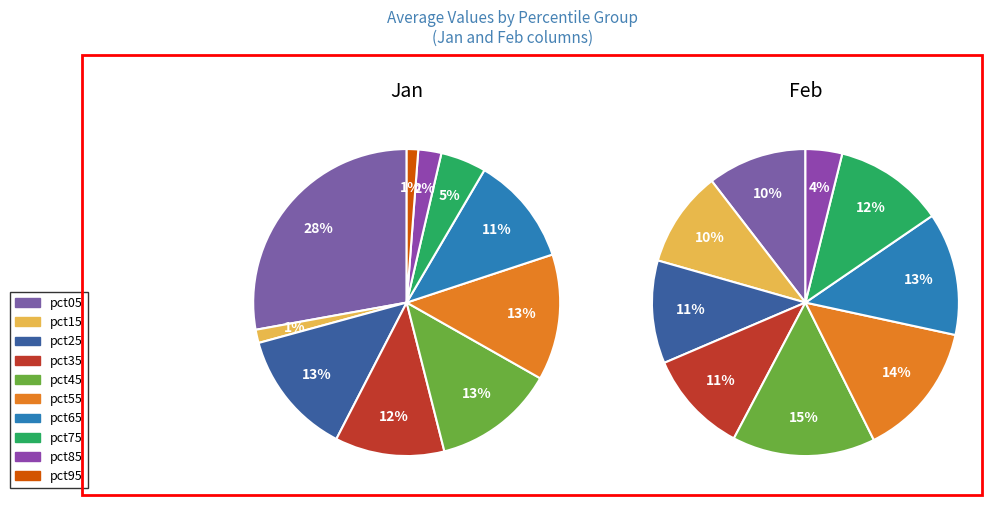

What is the total percentage of 9 and 7?

6.0%